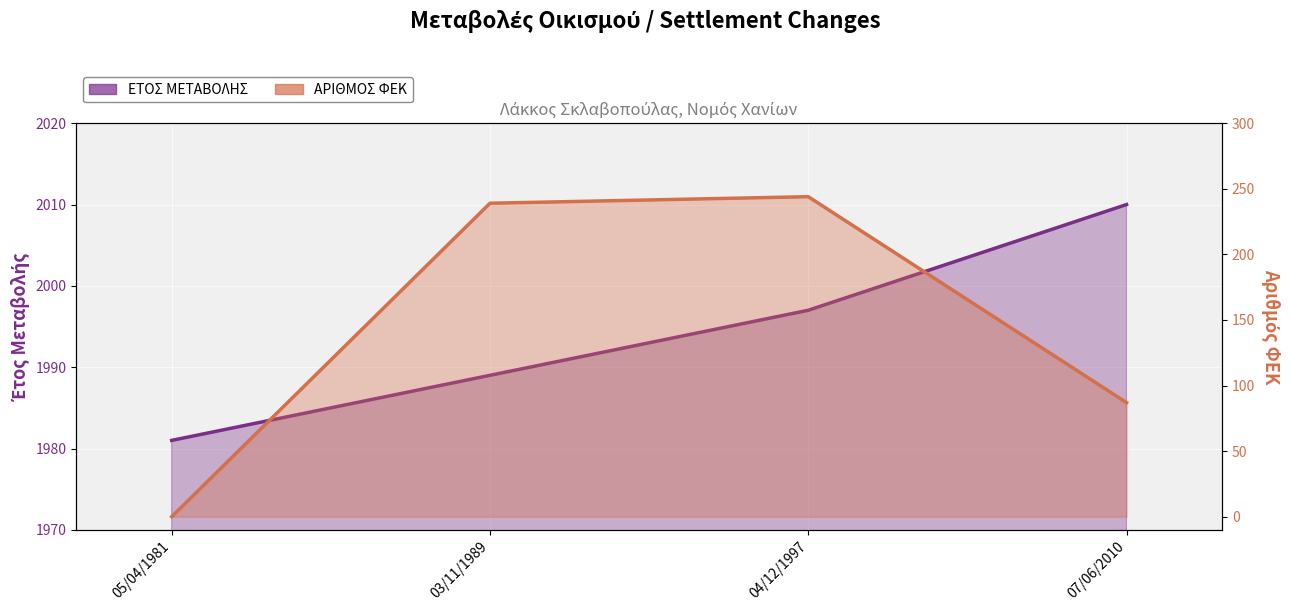

True or false: ΕΤΟΣ ΜΕΤΑΒΟΛΗΣ and ΑΡΙΘΜΟΣ ΦΕΚ cross at least once.

False